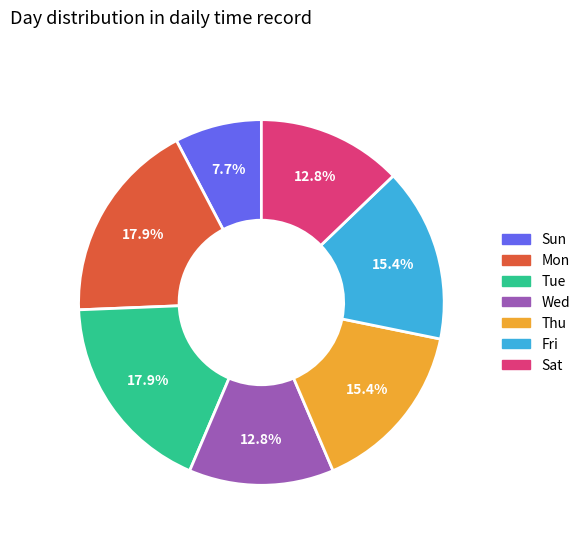

Is it true that Fri is 15% of the pie?

True